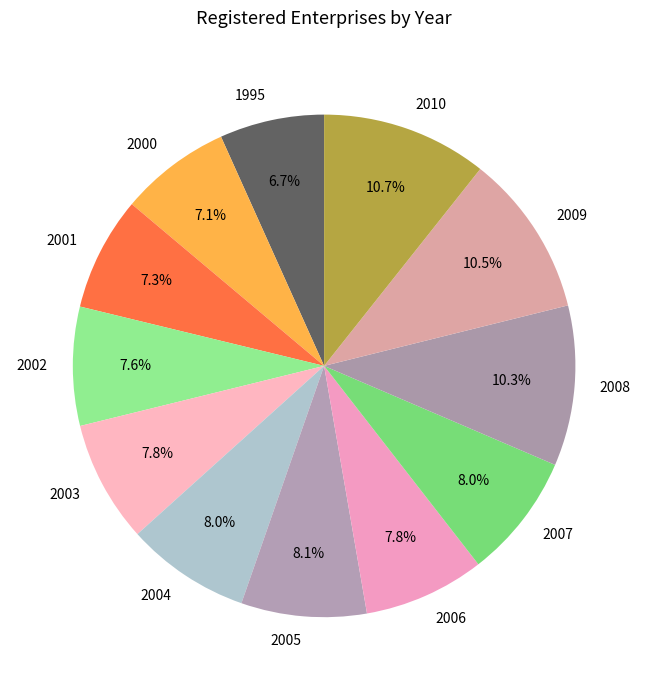

What is the ratio of the value at 2002 to the value at 2008?

0.7